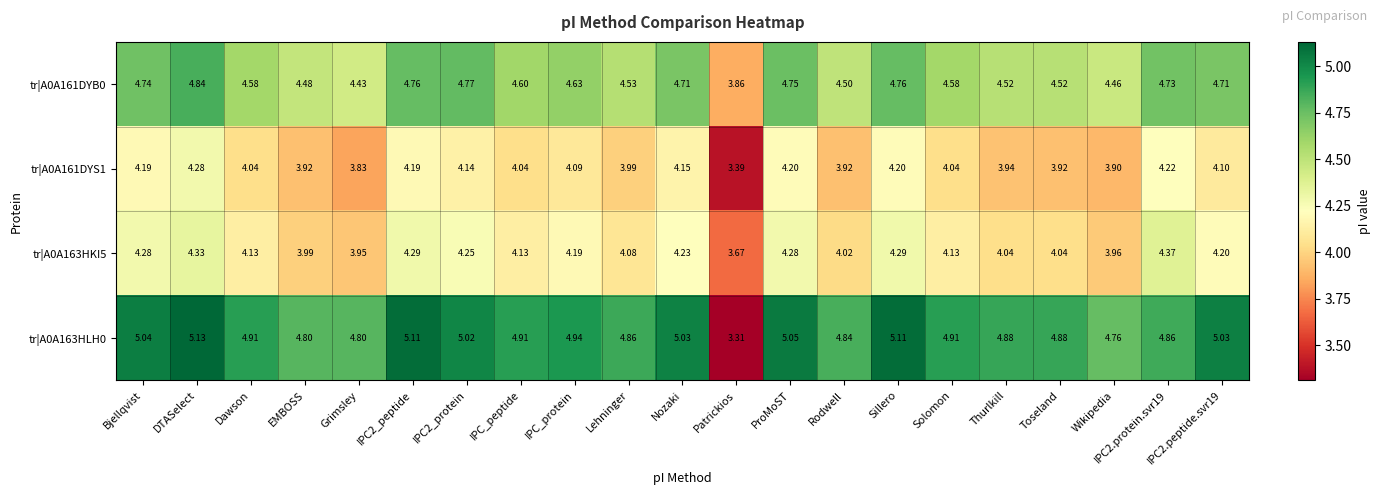

Where does the tr|A0A161DYB0 series first go above 4?

Bjellqvist